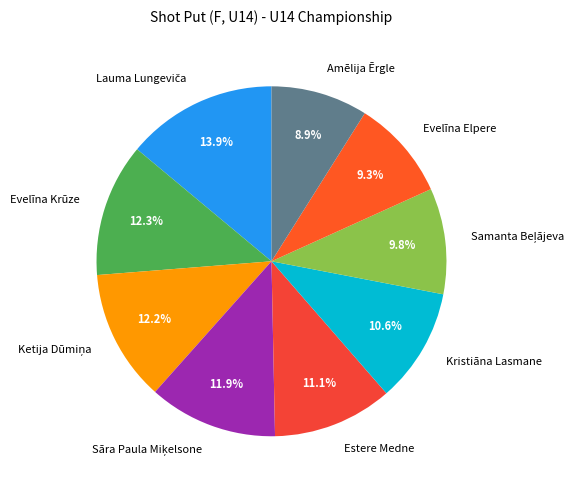

How many segments does this pie chart have?

9